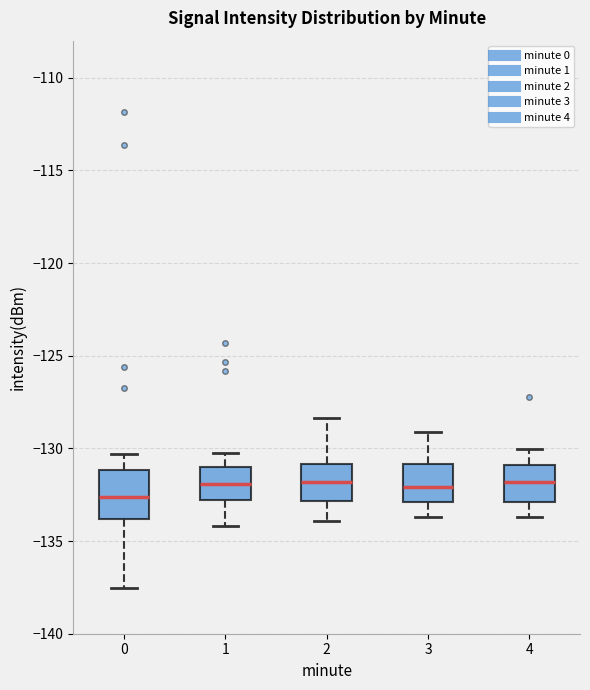

Reading left to right, transcribe this box plot: for each box, give where its median line is, the range the box spans, and where its two whiskers end, as read against the y-axis. The values are not printed on the chart, so give them approximately, as read against the axis.

0: median -132.5, box -134.0 to -131.0, whiskers -137.5 to -130.5
1: median -132.0, box -133.0 to -131.0, whiskers -134.0 to -130.0
2: median -132.0, box -133.0 to -131.0, whiskers -134.0 to -128.5
3: median -132.0, box -133.0 to -131.0, whiskers -133.5 to -129.0
4: median -132.0, box -133.0 to -131.0, whiskers -133.5 to -130.0